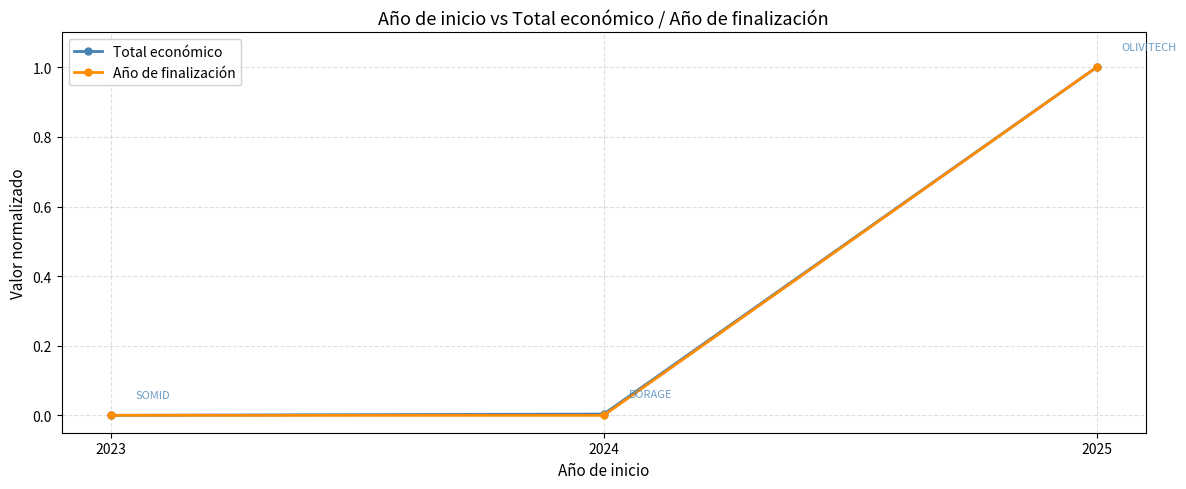

The Total económico series shows 1.4 at 2025. True or false?

False